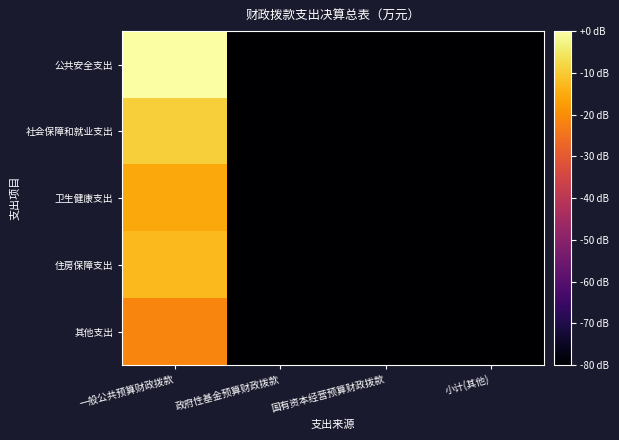

At which category is the sum across all series the highest?

一般公共预算财政拨款